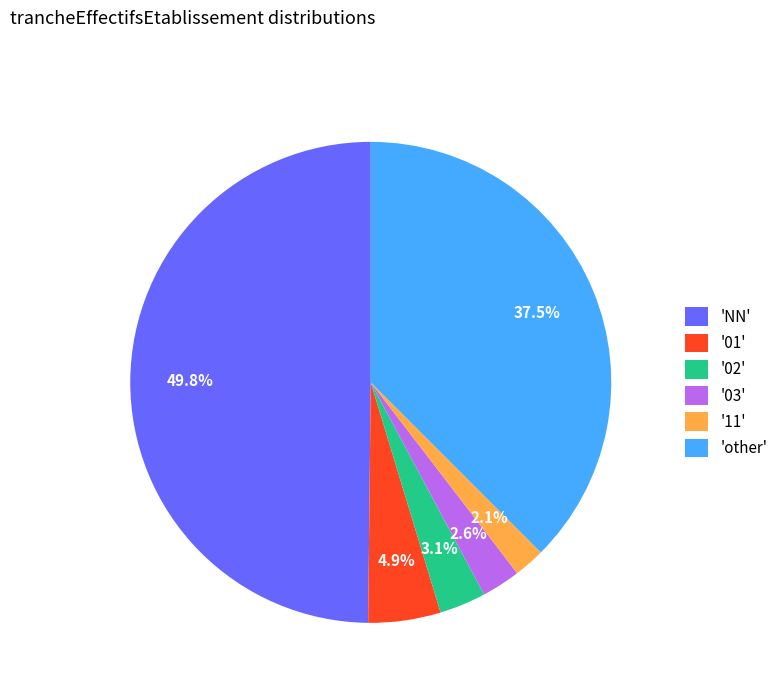

How many slices are in this pie chart?

6